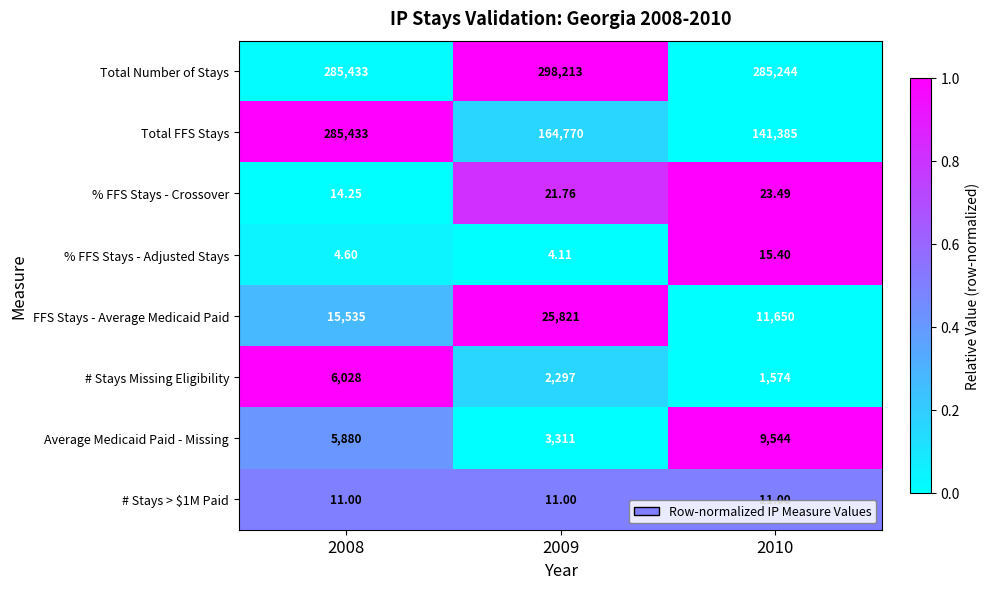

Is the value of # Stays Missing Eligibility at 2010 greater than the value of Total Number of Stays at 2008?

No